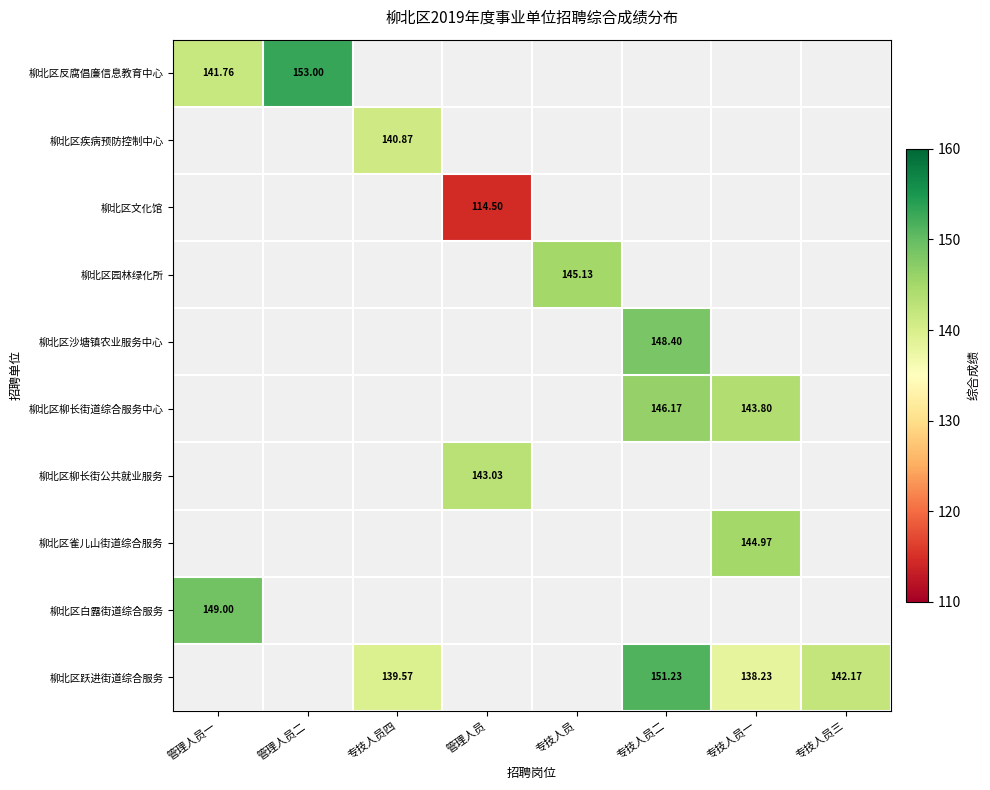

What is the greatest value displayed?

153.0